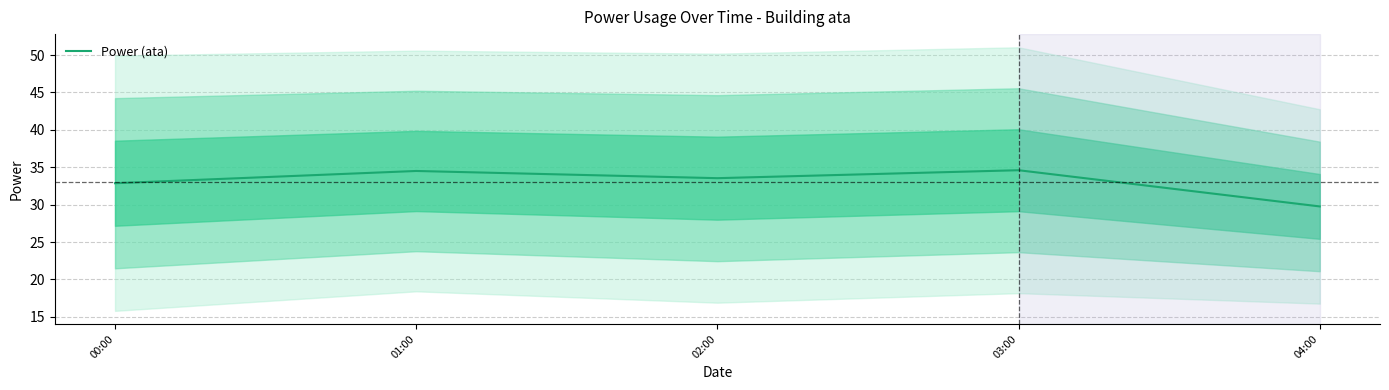

The chart shows a value of 53.8 at 02:00. True or false?

False